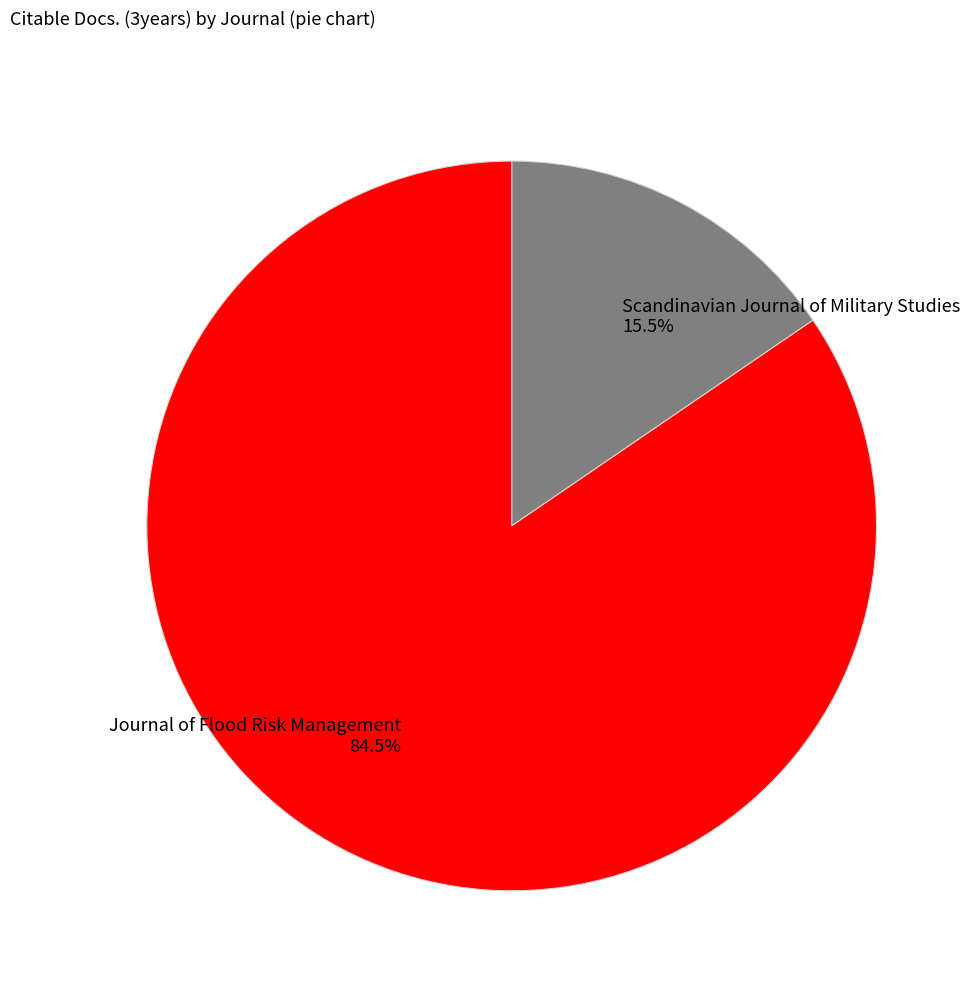

Is there a majority slice in this chart?

Yes